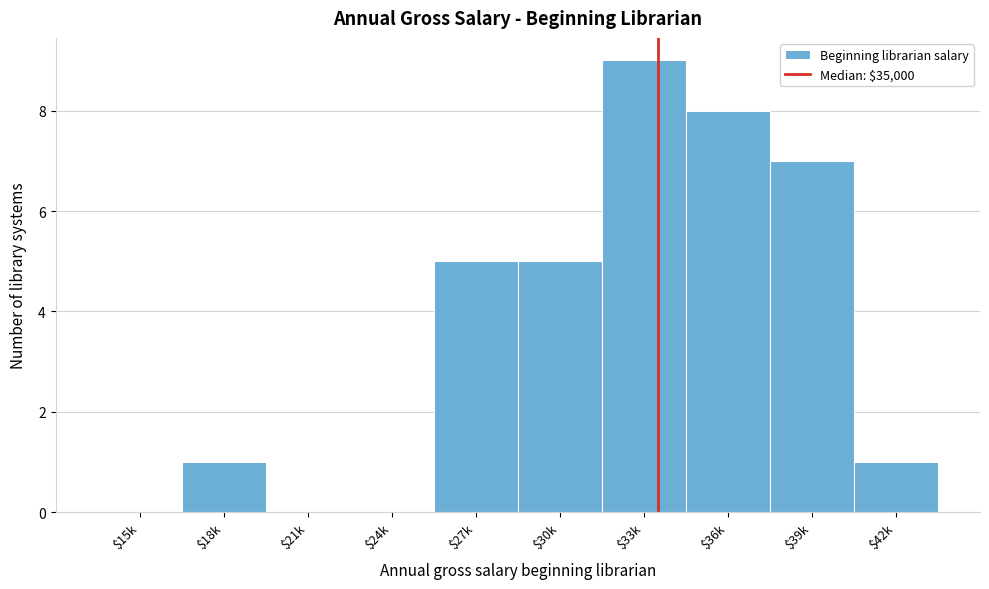

True or false: the data shows 5 at $27k.

True